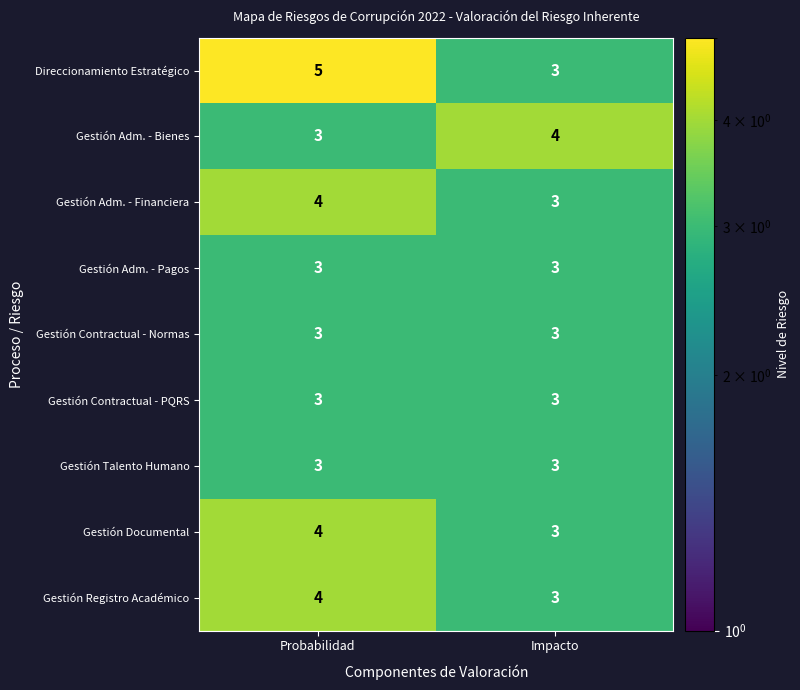

Which series has the widest spread of values?

Direccionamiento Estratégico